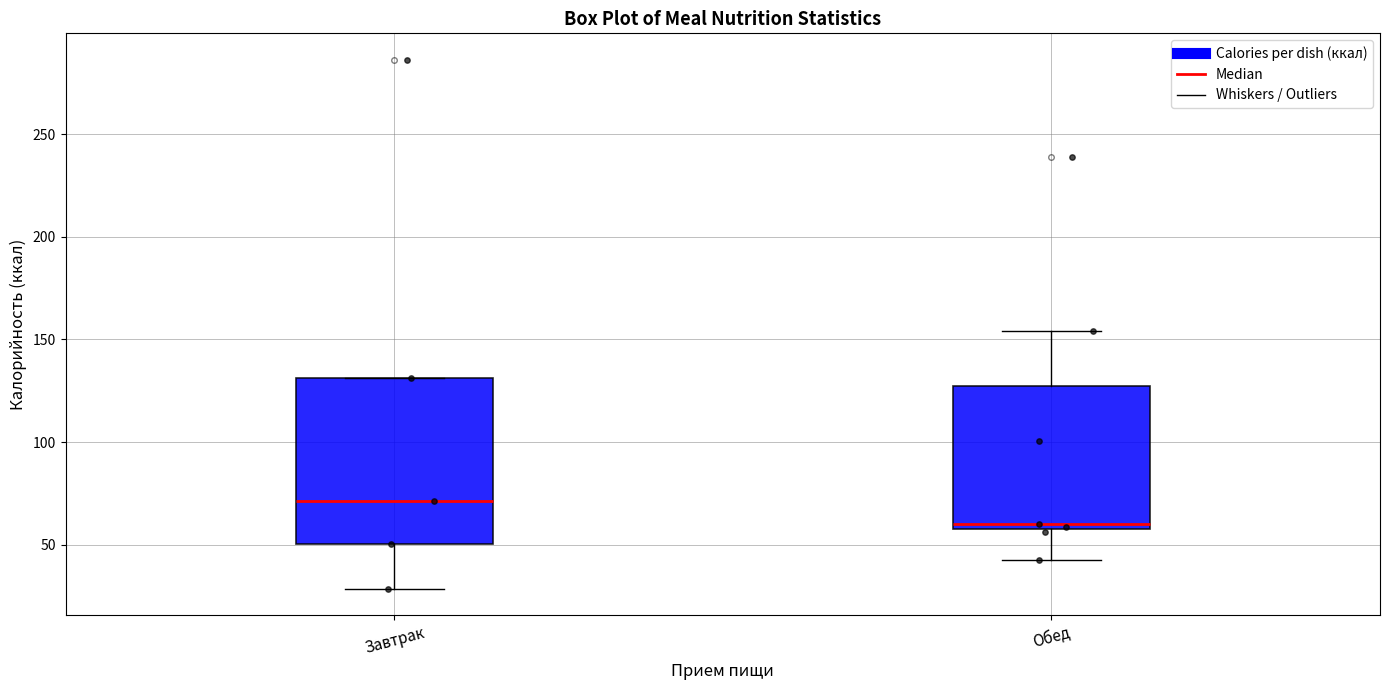

Which box's median line is the lowest?

Обед